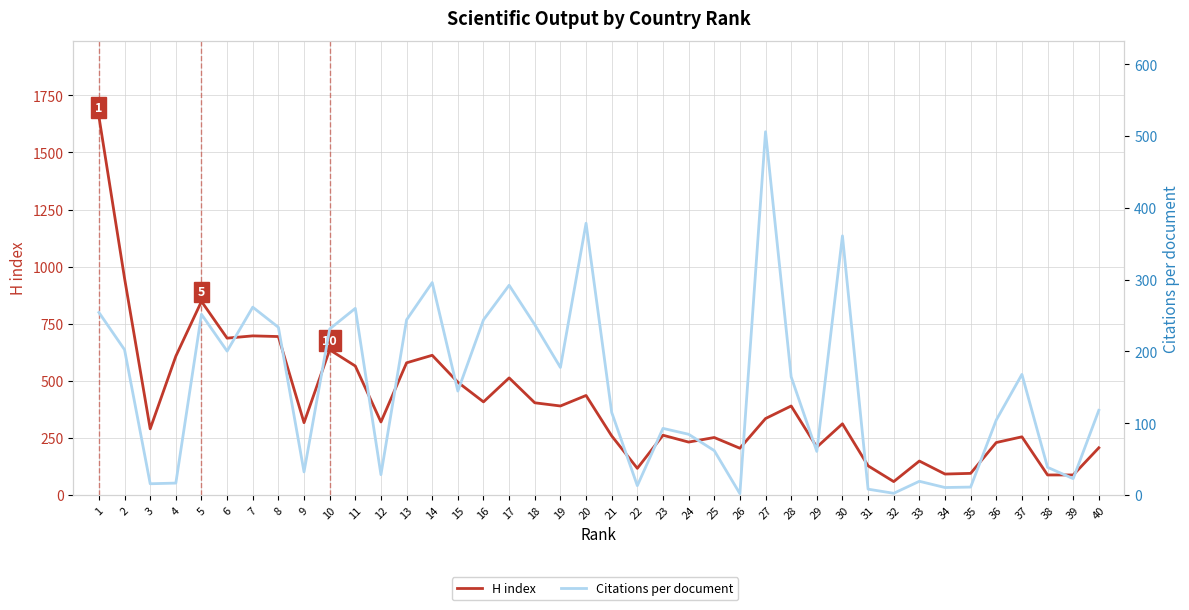

Which has a higher value, 19 or 30?

19